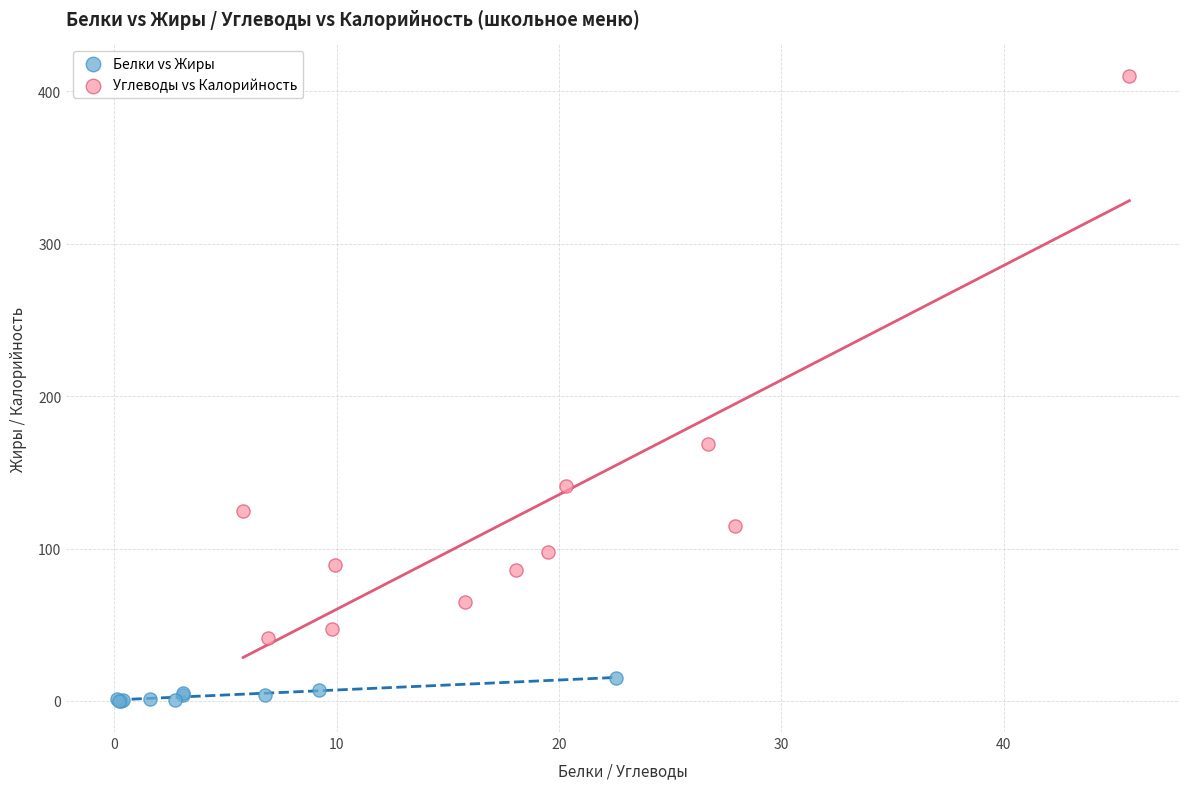

Which series has the largest Y range (max minus min)?

Углеводы vs Калорийность